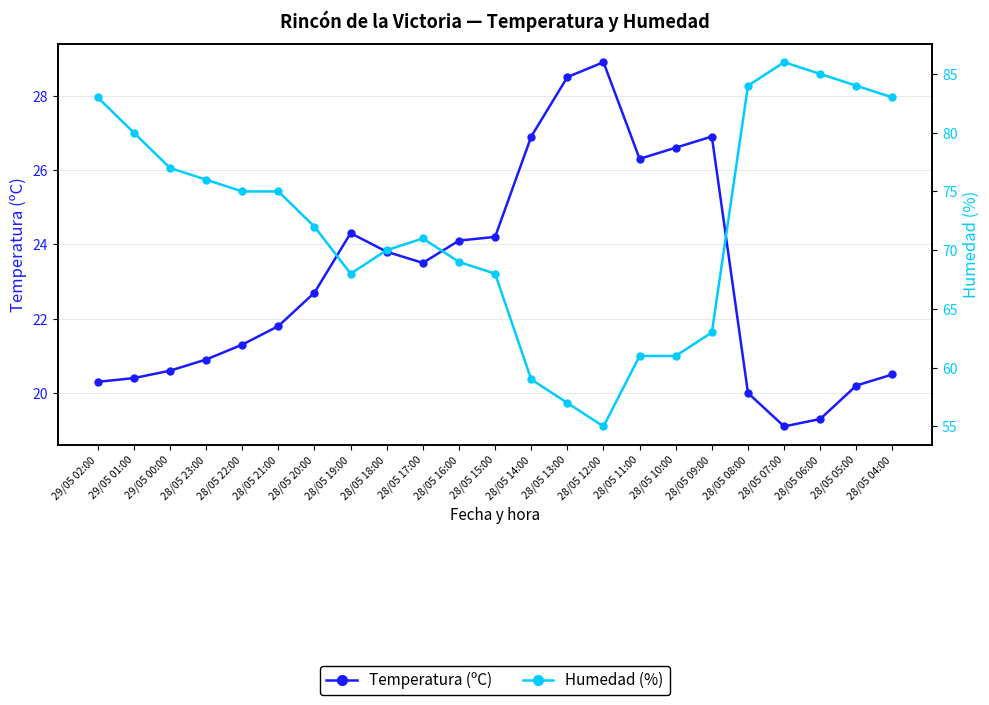

Rank the series by their maximum value, from lowest to highest.

Temperatura (ºC), Humedad (%)